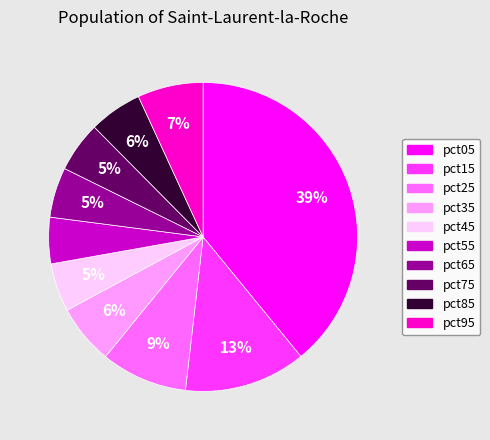

Is pct05 the majority of the pie?

No